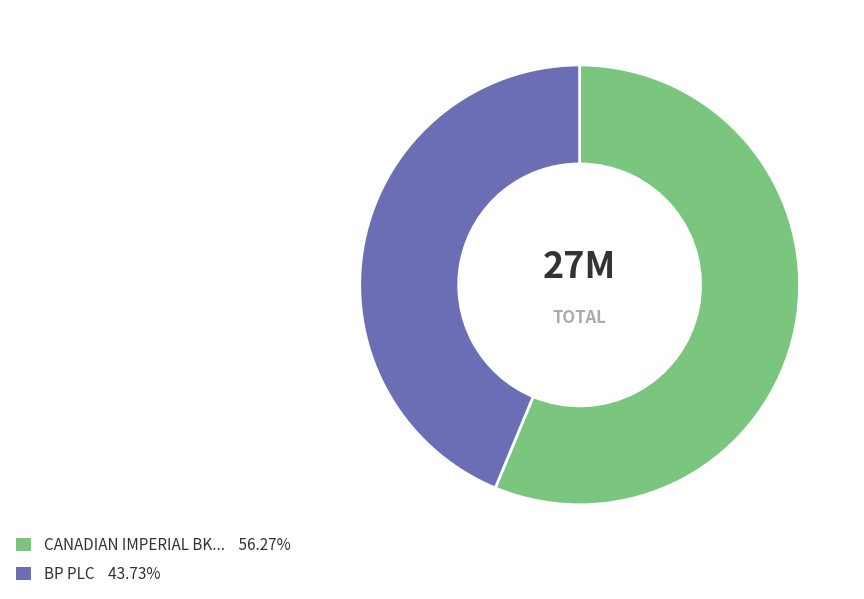

Is there any slice that represents more than half of the pie?

Yes